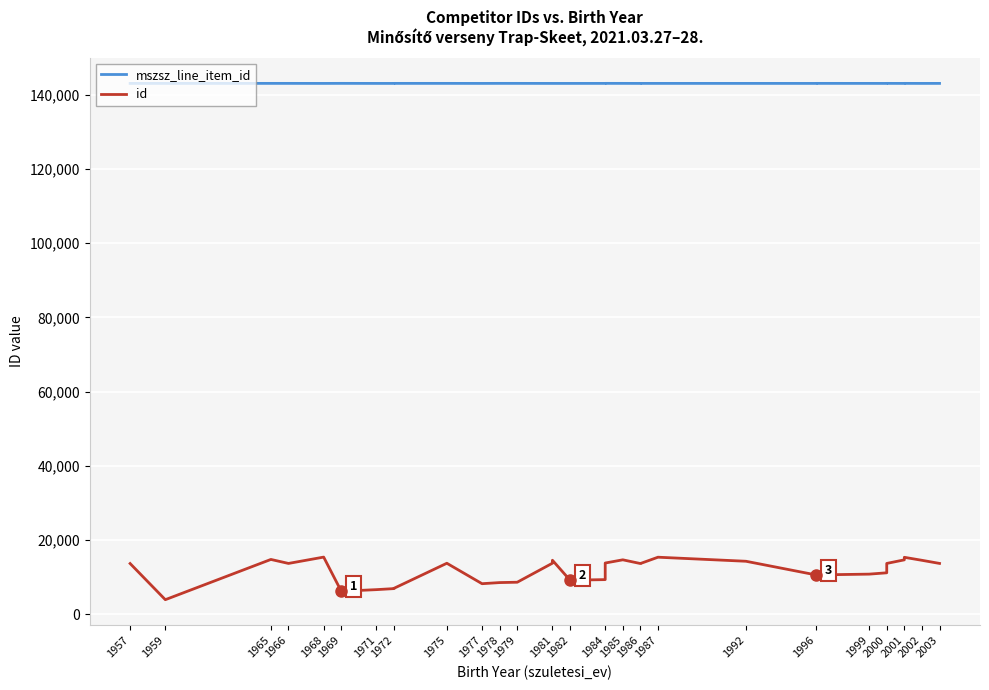

What is the average value of the id series?

11714